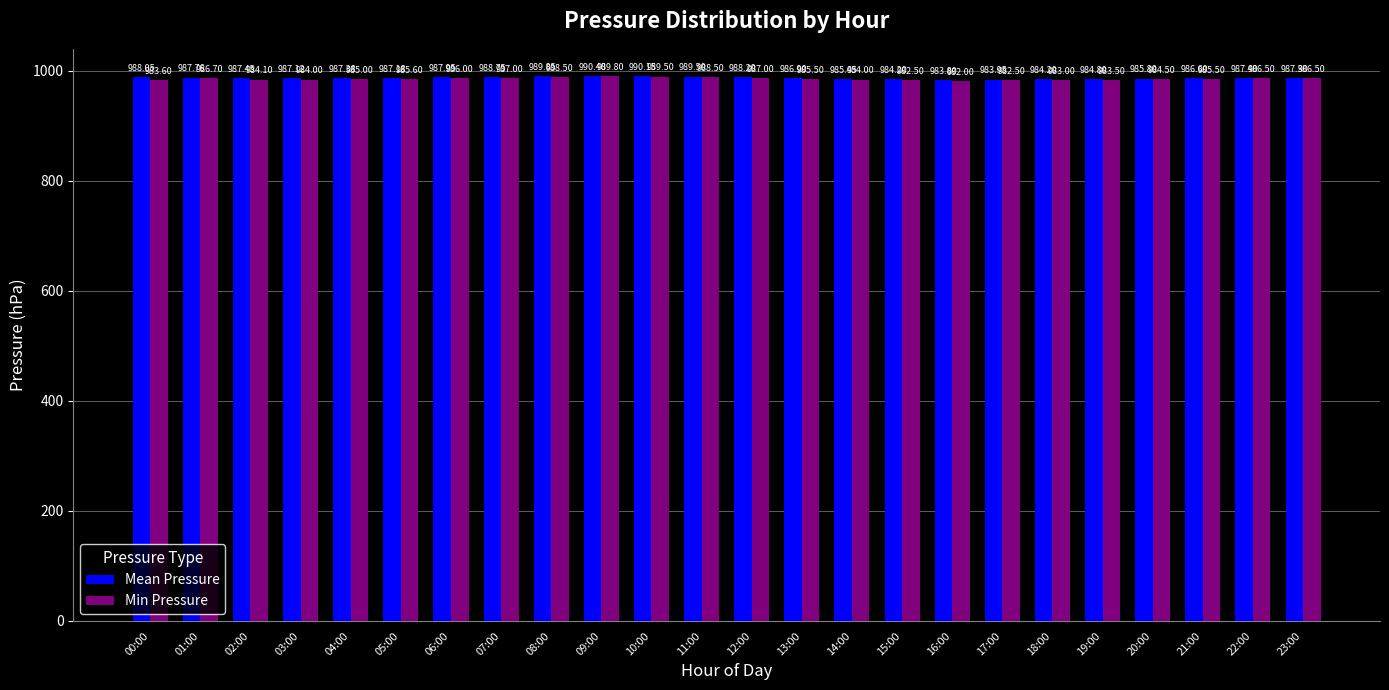

What is the difference between the maximum and minimum values in the Mean Pressure series?

6.6